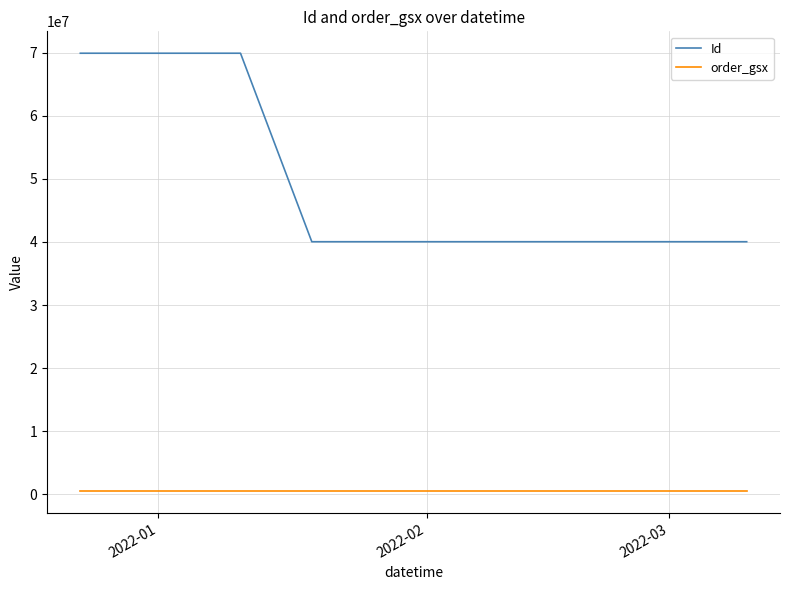

What is the minimum value for order_gsx?

524435